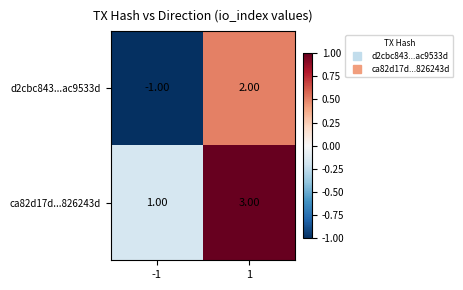

Which series has the widest spread of values?

d2cbc843...ac9533d